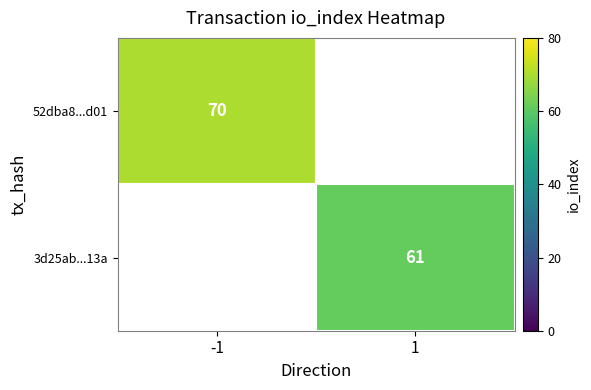

The value of 3d25ab...13a at 1 is 21. True or false?

False